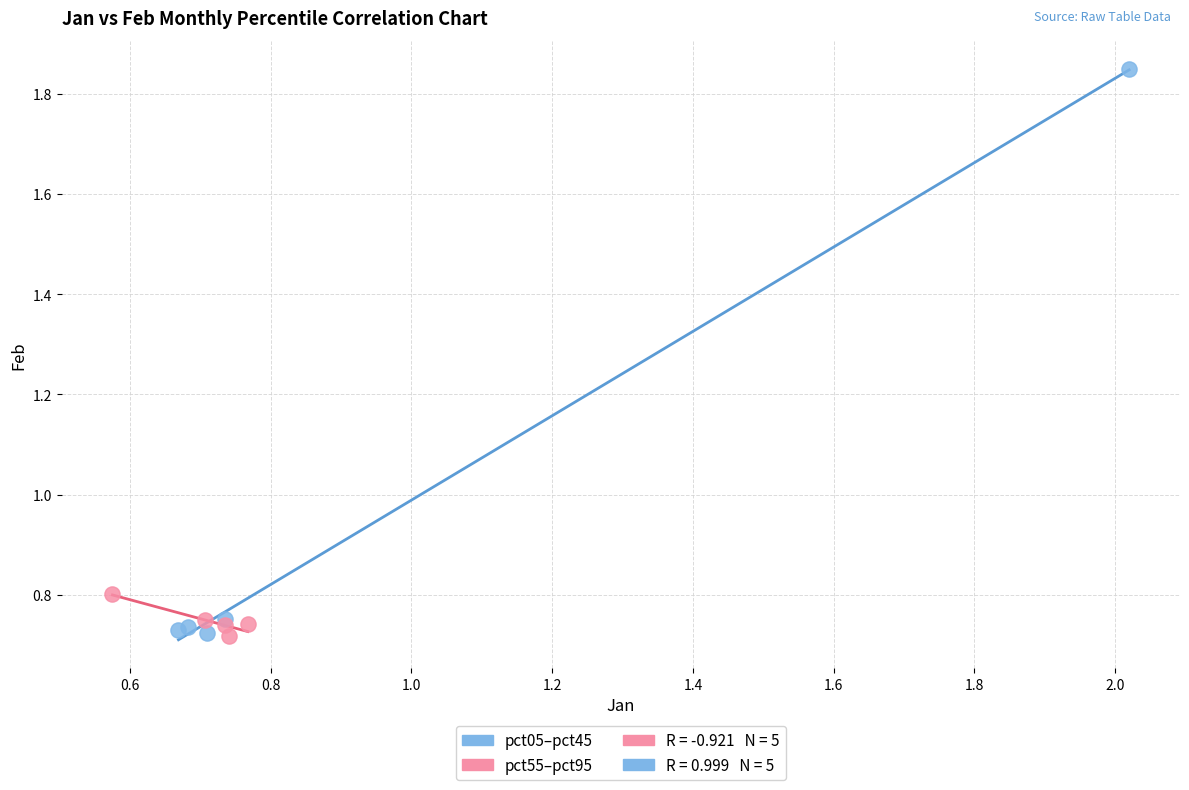

Which series reaches the maximum Y coordinate?

pct05–pct45